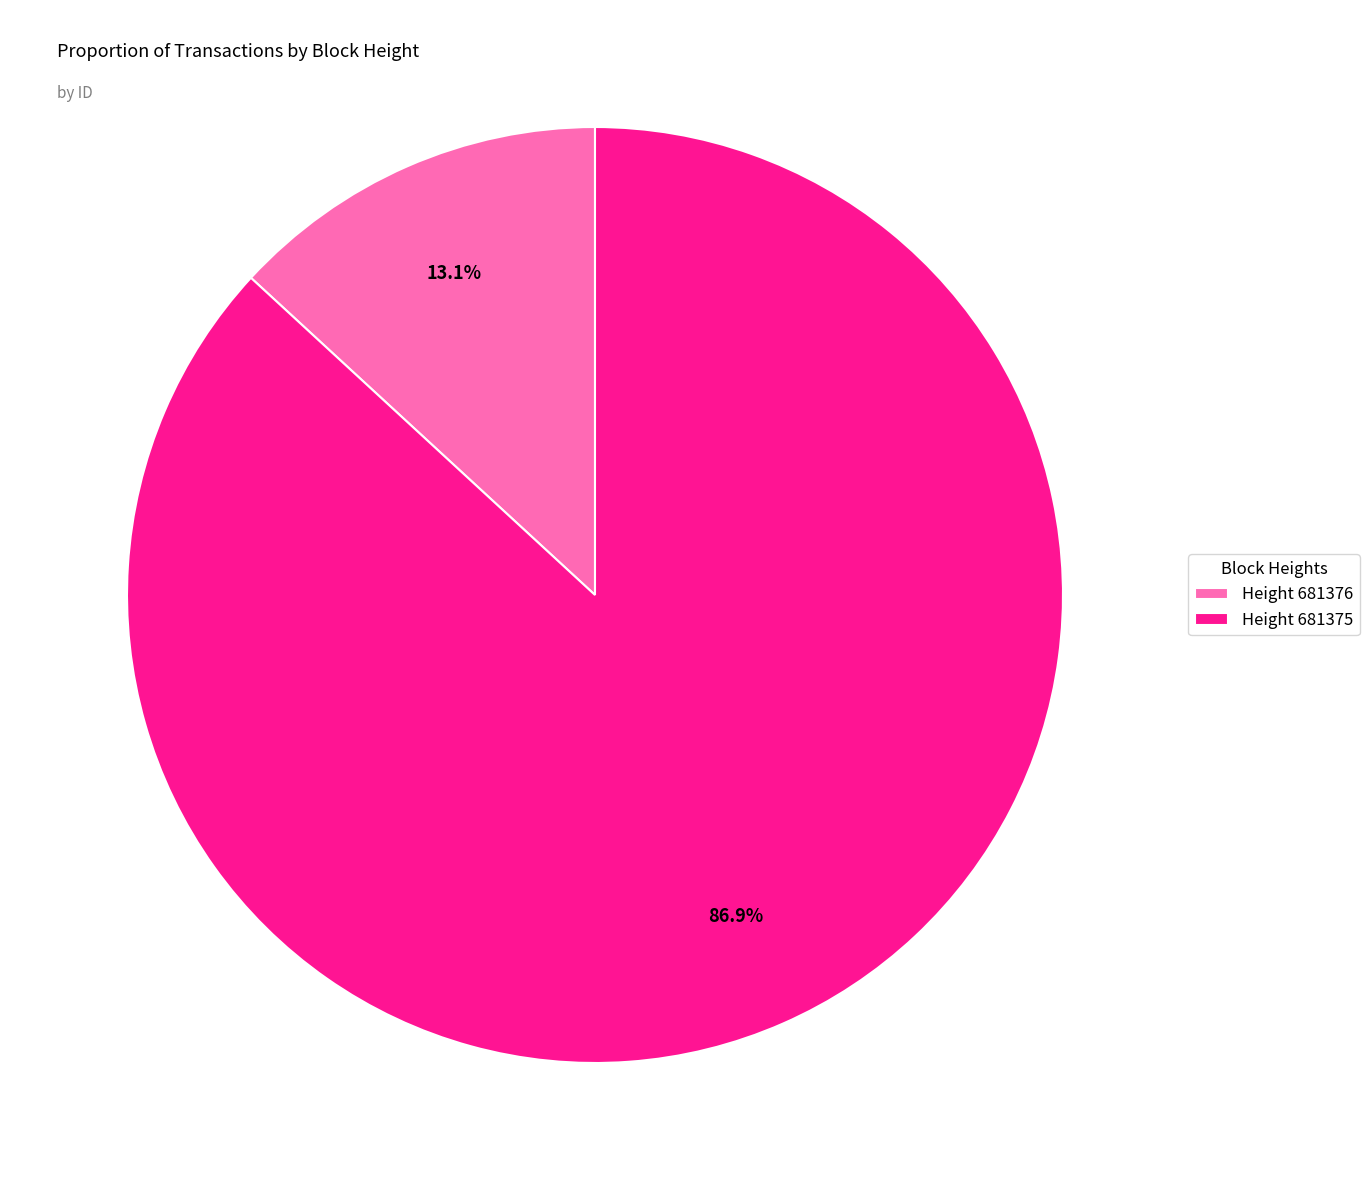

Do Height 681376 and Height 681375 together represent more than half of the pie?

Yes